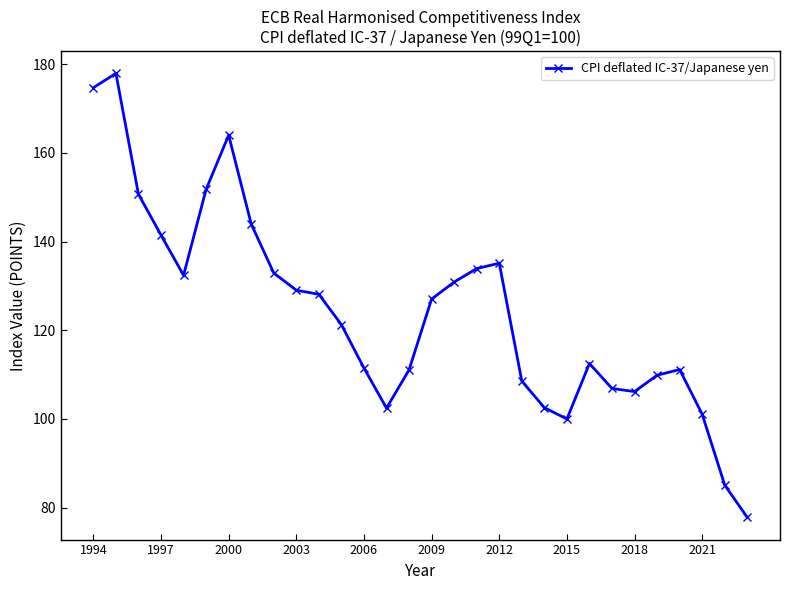

What is the difference between the second highest and minimum values?

96.9